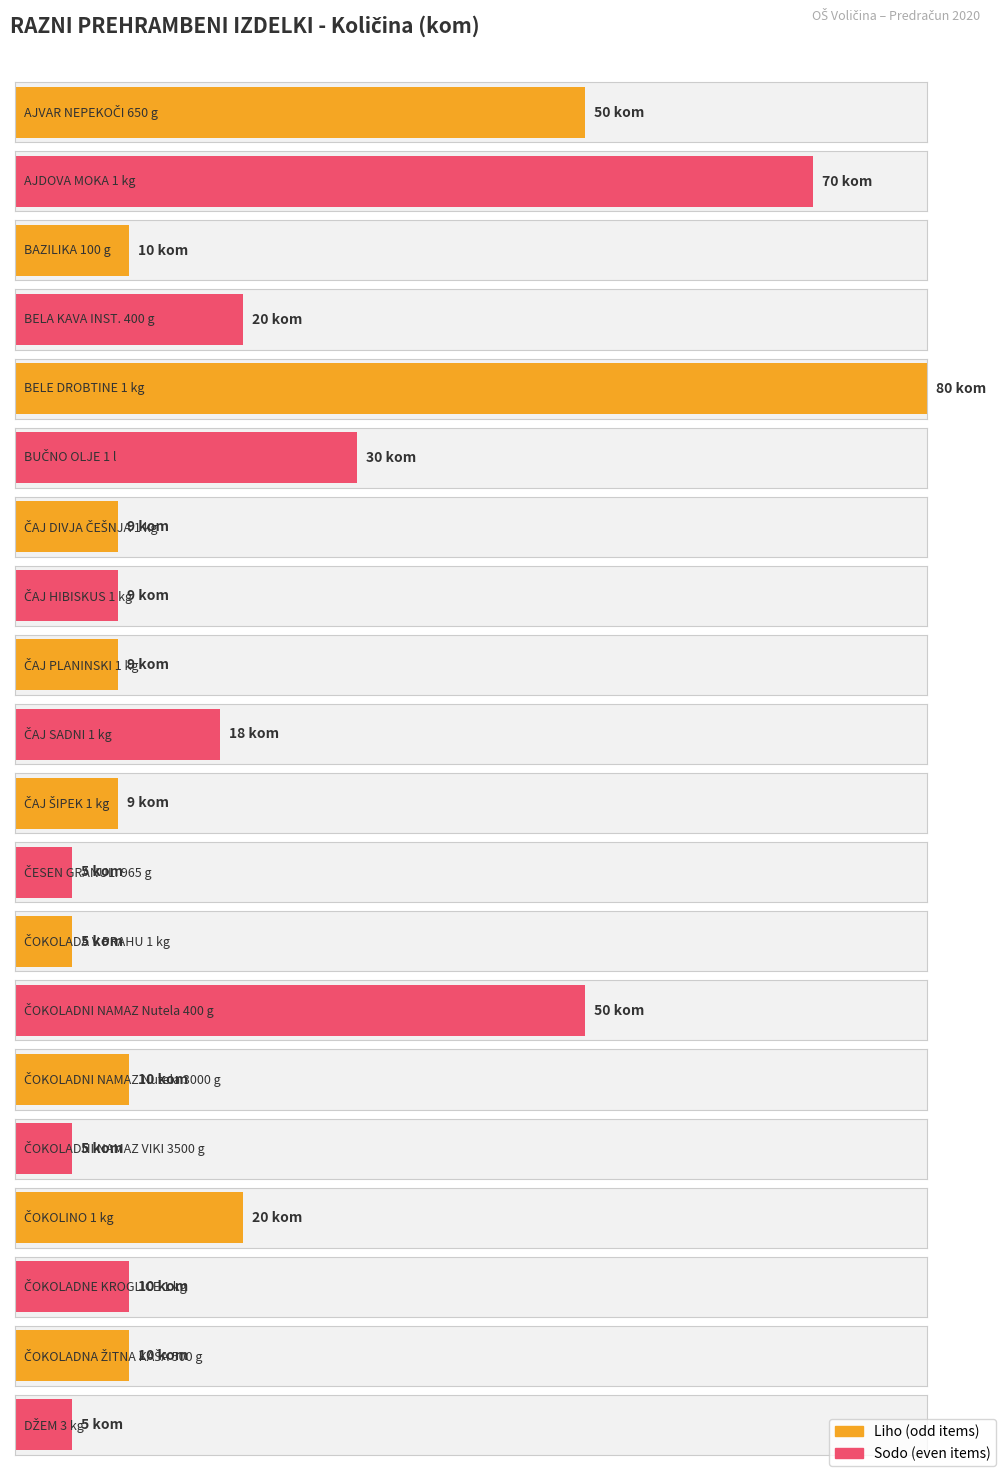

What is the ratio of the value at ČOKOLADNI NAMAZ VIKI 3500 g to the value at BELA KAVA INST. 400 g?

0.2